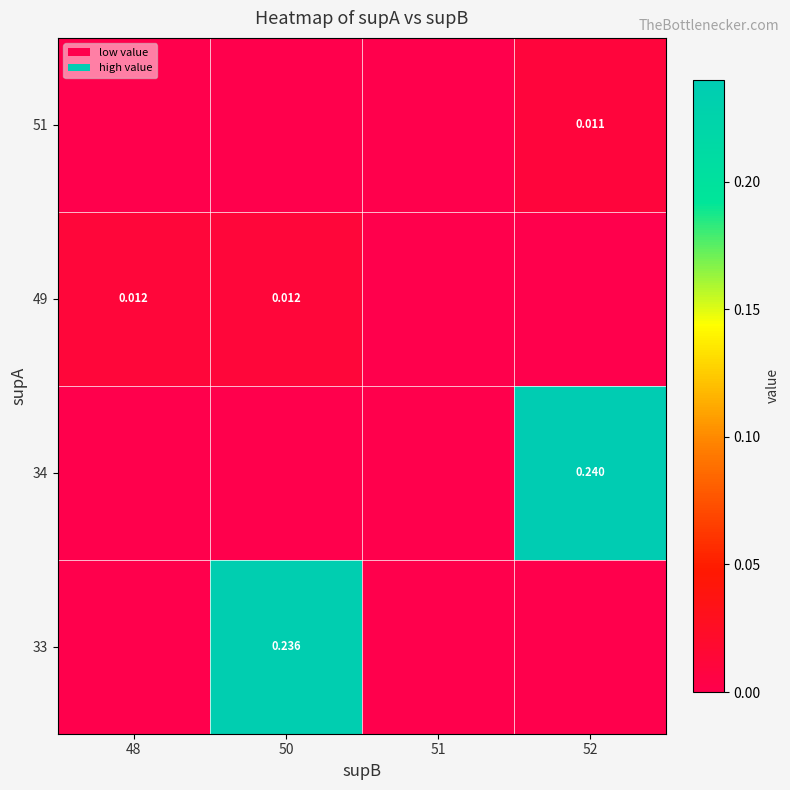

True or false: 34 has a value of 0.1 at 52.

False